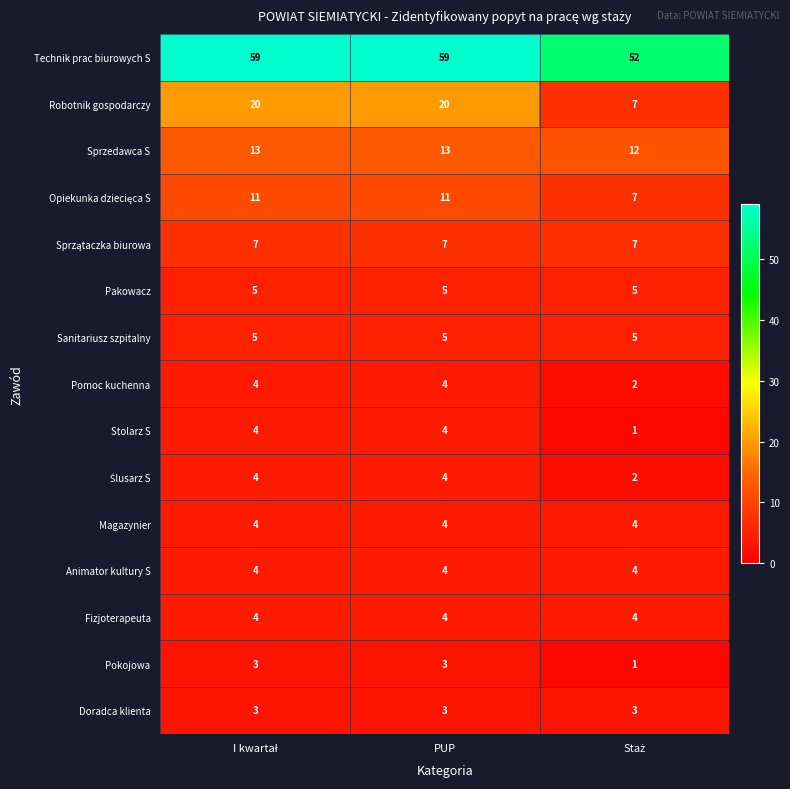

True or false: Stolarz S has a value of 1 at PUP.

False